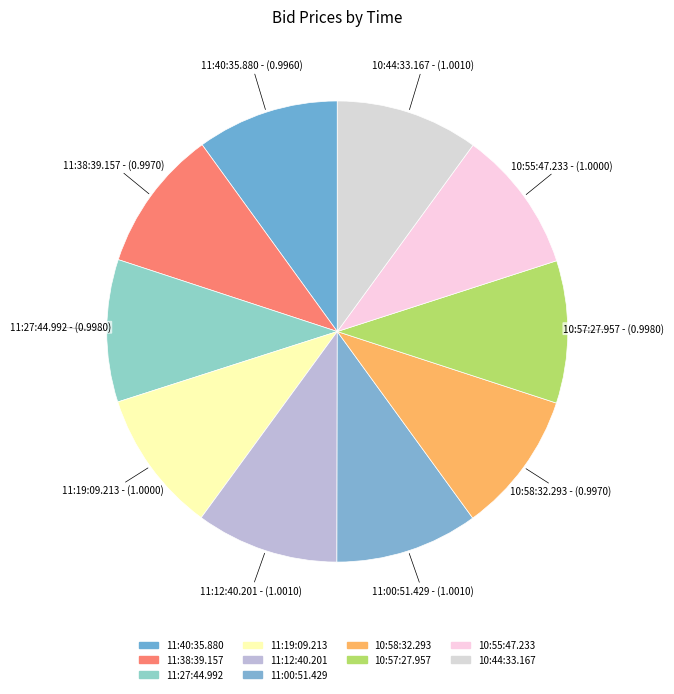

How many slices are in this pie chart?

10